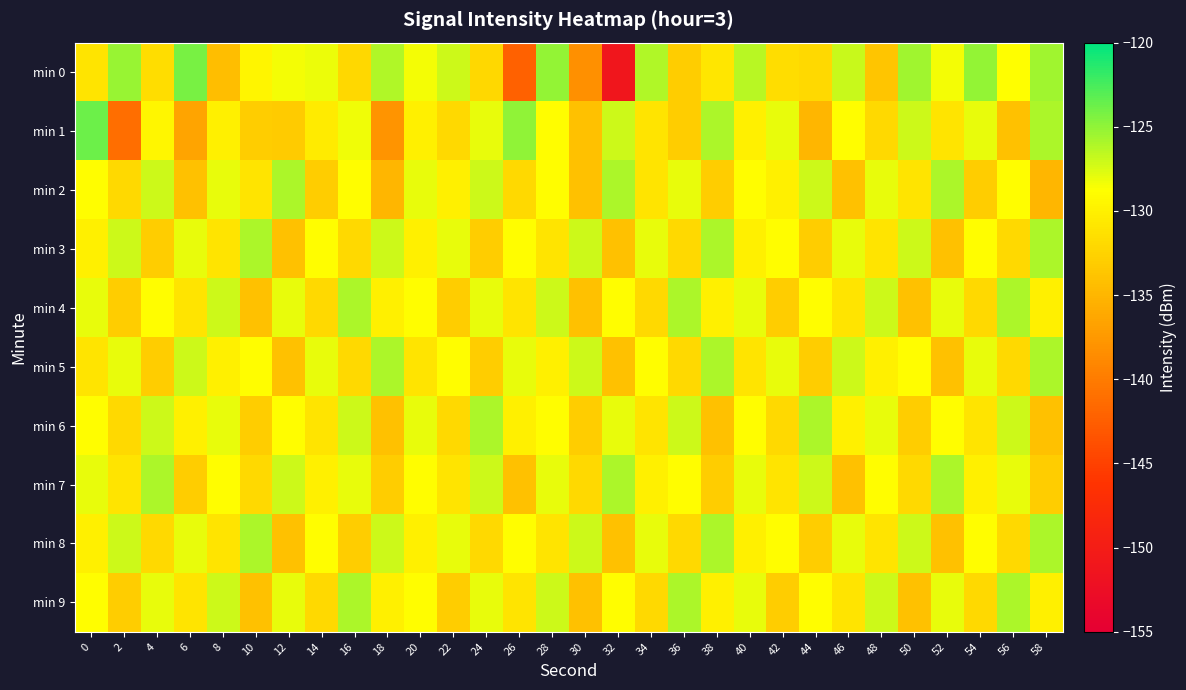

Reading right to left, transcribe all the data shown in this chart.

min 0: 58=-125.5	56=-128.8	54=-125.1	52=-128.5	50=-125.5	48=-133.8	46=-127.0	44=-132.0	42=-131.7	40=-126.4	38=-130.9	36=-133.1	34=-126.1	32=-151.1	30=-138.3	28=-125.1	26=-142.2	24=-132.1	22=-127.0	20=-128.4	18=-126.1	16=-132.1	14=-128.1	12=-128.4	10=-129.6	8=-134.3	6=-124.2	4=-131.7	2=-125.2	0=-131.1
min 1: 58=-126.0	56=-134.0	54=-128.0	52=-131.0	50=-127.0	48=-132.0	46=-129.0	44=-135.0	42=-128.0	40=-130.0	38=-126.0	36=-133.0	34=-131.0	32=-127.0	30=-134.0	28=-129.0	26=-125.0	24=-128.0	22=-132.0	20=-130.0	18=-137.8	16=-128.2	14=-130.4	12=-133.1	10=-133.0	8=-130.0	6=-136.4	4=-129.5	2=-141.1	0=-123.7
min 2: 58=-135.0	56=-129.0	54=-133.0	52=-126.0	50=-131.0	48=-128.0	46=-134.0	44=-127.0	42=-130.0	40=-129.0	38=-133.0	36=-128.0	34=-131.0	32=-126.0	30=-134.0	28=-129.0	26=-132.0	24=-127.0	22=-130.0	20=-128.0	18=-135.0	16=-129.0	14=-133.0	12=-126.0	10=-131.0	8=-128.0	6=-134.0	4=-127.0	2=-132.0	0=-129.0
min 3: 58=-126.0	56=-132.0	54=-129.0	52=-134.0	50=-127.0	48=-131.0	46=-128.0	44=-133.0	42=-129.0	40=-130.0	38=-126.0	36=-132.0	34=-128.0	32=-134.0	30=-127.0	28=-131.0	26=-129.0	24=-133.0	22=-128.0	20=-130.0	18=-127.0	16=-132.0	14=-129.0	12=-134.0	10=-126.0	8=-131.0	6=-128.0	4=-133.0	2=-127.0	0=-130.0
min 4: 58=-130.0	56=-126.0	54=-132.0	52=-128.0	50=-134.0	48=-127.0	46=-131.0	44=-129.0	42=-133.0	40=-128.0	38=-130.0	36=-126.0	34=-132.0	32=-129.0	30=-134.0	28=-127.0	26=-131.0	24=-128.0	22=-133.0	20=-129.0	18=-130.0	16=-126.0	14=-132.0	12=-128.0	10=-134.0	8=-127.0	6=-131.0	4=-129.0	2=-133.0	0=-128.0
min 5: 58=-126.0	56=-132.0	54=-128.0	52=-134.0	50=-129.0	48=-130.0	46=-127.0	44=-133.0	42=-128.0	40=-131.0	38=-126.0	36=-132.0	34=-129.0	32=-134.0	30=-127.0	28=-130.0	26=-128.0	24=-133.0	22=-129.0	20=-131.0	18=-126.0	16=-132.0	14=-128.0	12=-134.0	10=-129.0	8=-130.0	6=-127.0	4=-133.0	2=-128.0	0=-131.0
min 6: 58=-134.0	56=-127.0	54=-131.0	52=-129.0	50=-133.0	48=-128.0	46=-130.0	44=-126.0	42=-132.0	40=-129.0	38=-134.0	36=-127.0	34=-131.0	32=-128.0	30=-133.0	28=-129.0	26=-130.0	24=-126.0	22=-132.0	20=-128.0	18=-134.0	16=-127.0	14=-131.0	12=-129.0	10=-133.0	8=-128.0	6=-130.0	4=-127.0	2=-132.0	0=-129.0
min 7: 58=-133.0	56=-128.0	54=-130.0	52=-126.0	50=-132.0	48=-129.0	46=-134.0	44=-127.0	42=-131.0	40=-128.0	38=-133.0	36=-129.0	34=-130.0	32=-126.0	30=-132.0	28=-128.0	26=-134.0	24=-127.0	22=-131.0	20=-129.0	18=-133.0	16=-128.0	14=-130.0	12=-127.0	10=-132.0	8=-129.0	6=-133.0	4=-126.0	2=-131.0	0=-128.0
min 8: 58=-126.0	56=-132.0	54=-129.0	52=-134.0	50=-127.0	48=-131.0	46=-128.0	44=-133.0	42=-129.0	40=-130.0	38=-126.0	36=-132.0	34=-128.0	32=-134.0	30=-127.0	28=-131.0	26=-129.0	24=-132.0	22=-128.0	20=-130.0	18=-127.0	16=-133.0	14=-129.0	12=-134.0	10=-126.0	8=-131.0	6=-128.0	4=-132.0	2=-127.0	0=-130.0
min 9: 58=-130.0	56=-126.0	54=-132.0	52=-128.0	50=-134.0	48=-127.0	46=-131.0	44=-129.0	42=-133.0	40=-128.0	38=-130.0	36=-126.0	34=-132.0	32=-129.0	30=-134.0	28=-127.0	26=-131.0	24=-128.0	22=-133.0	20=-129.0	18=-130.0	16=-126.0	14=-132.0	12=-128.0	10=-134.0	8=-127.0	6=-131.0	4=-128.0	2=-133.0	0=-129.0